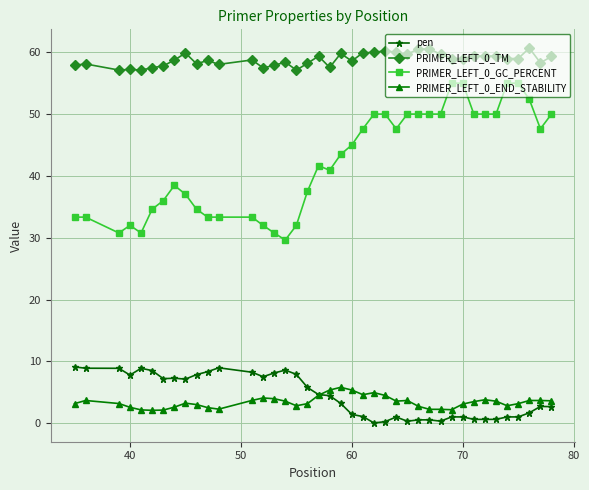

What is the average value of the PRIMER_LEFT_0_END_STABILITY series?

3.4